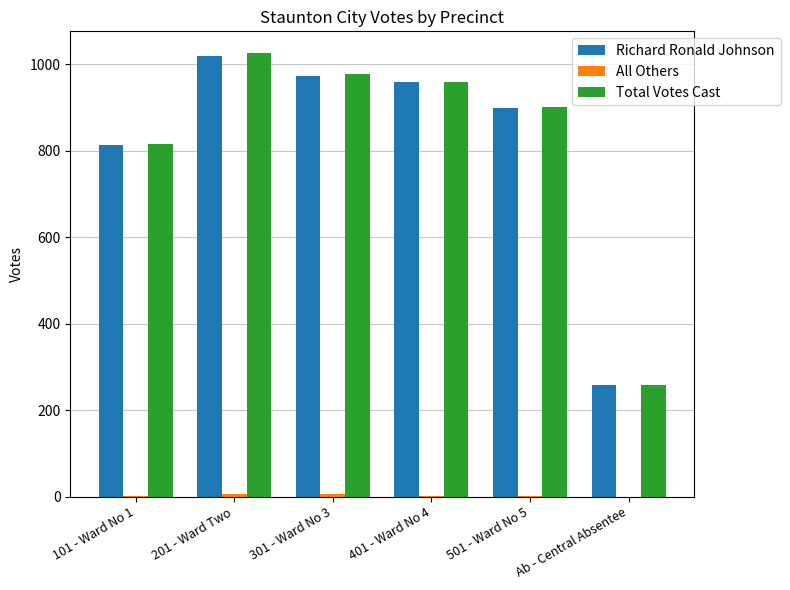

Which series has the largest range (max minus min)?

Total Votes Cast